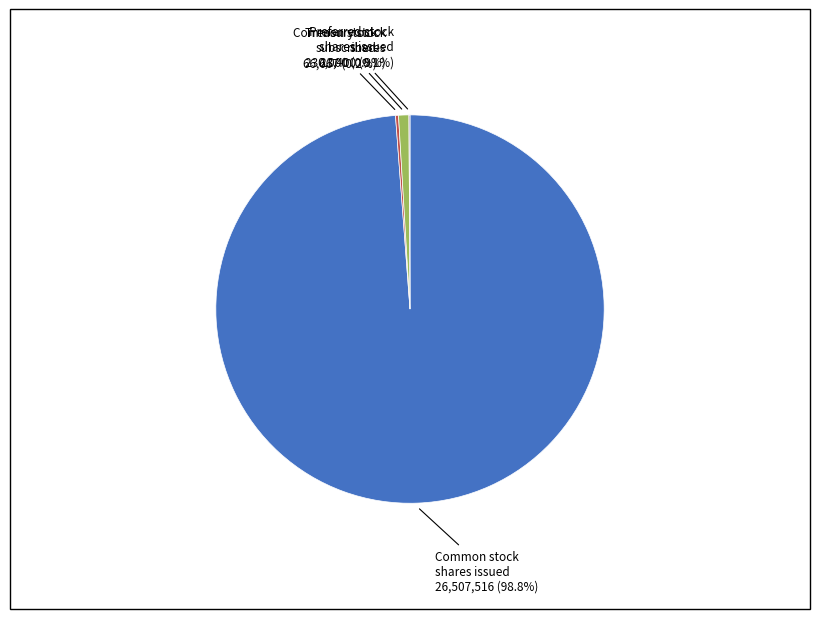

Does any single category account for the majority?

Yes